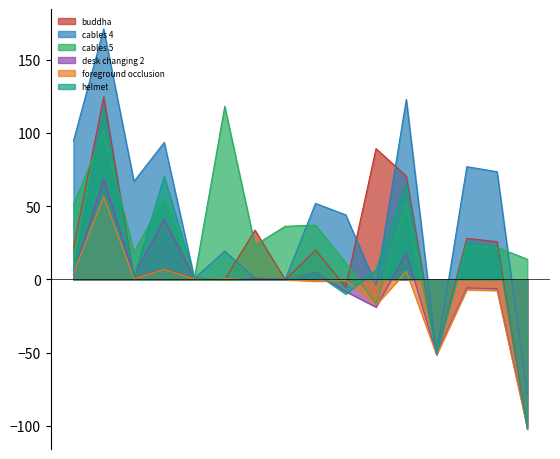

What is the minimum value shown in the chart?

-102.2